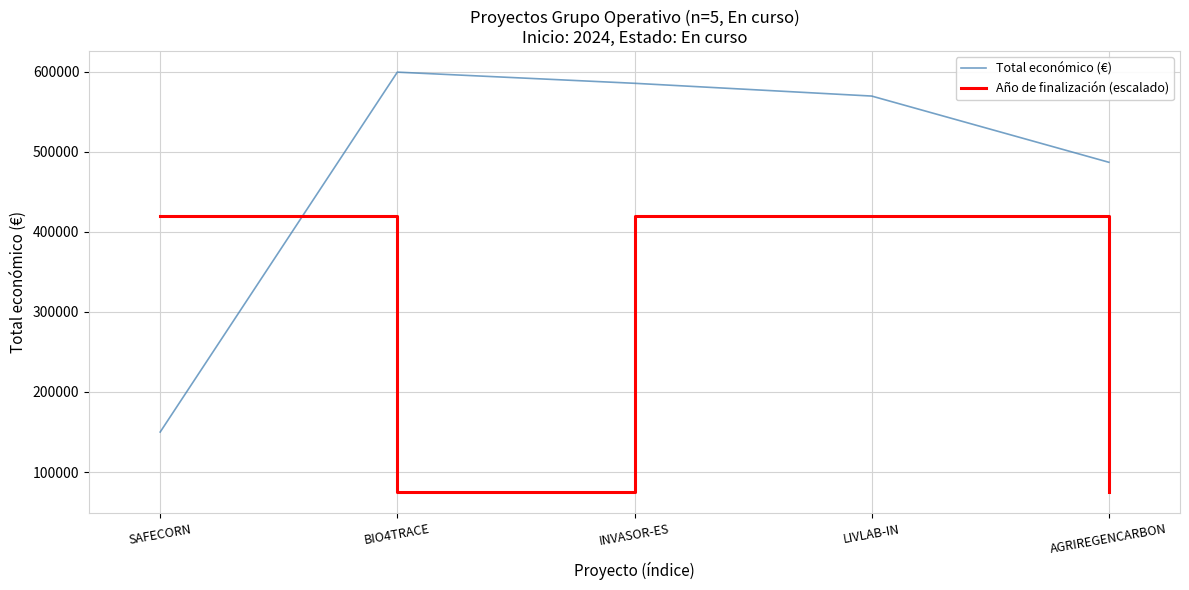

What is the spread (max minus min) of values at BIO4TRACE?

524262.0